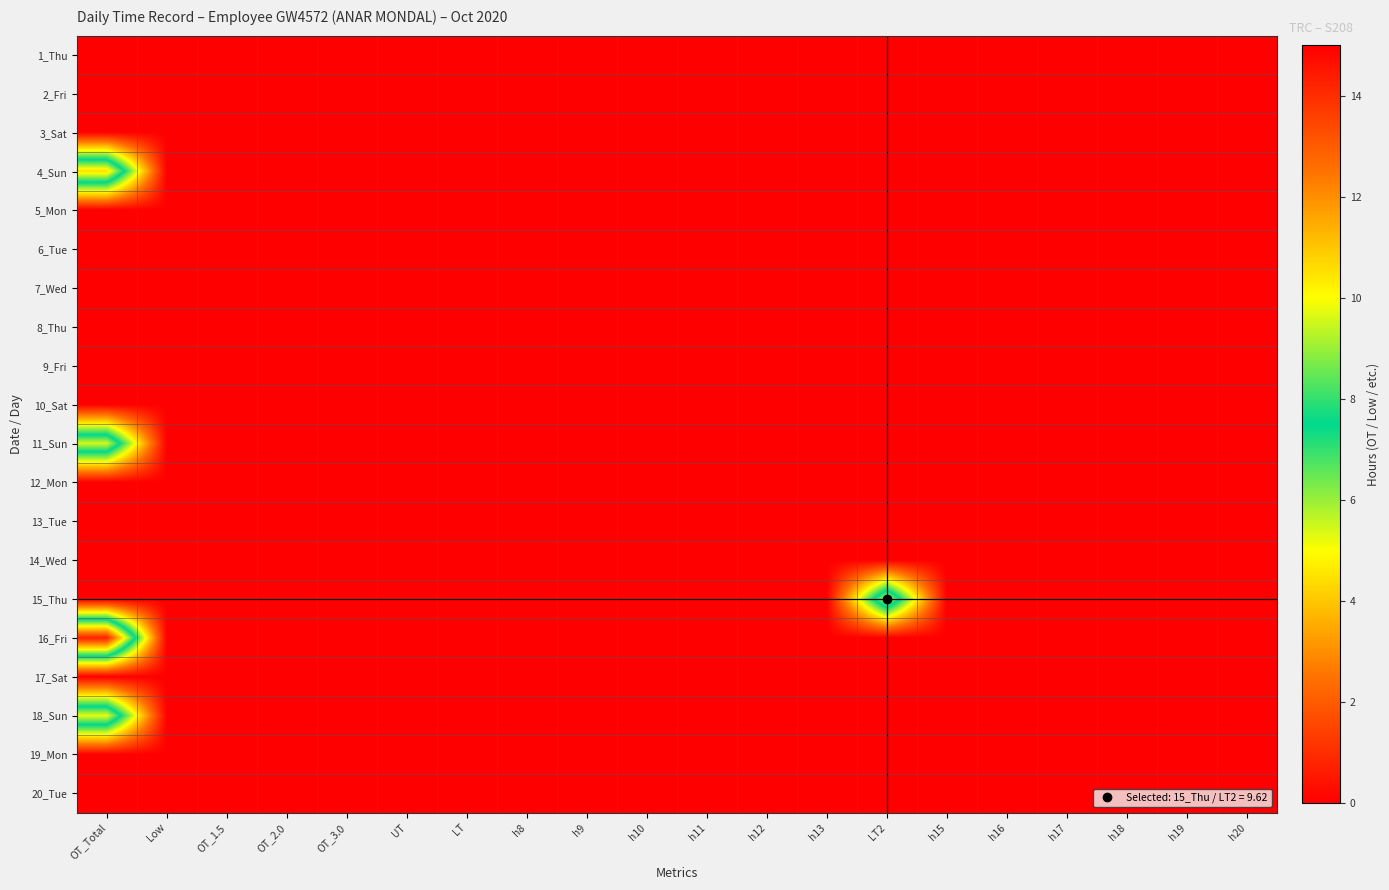

List the series in order of their peak value, lowest first.

1_Thu, 2_Fri, 3_Sat, 5_Mon, 6_Tue, 7_Wed, 8_Thu, 9_Fri, 10_Sat, 12_Mon, 13_Tue, 14_Wed, 17_Sat, 19_Mon, 20_Tue, 11_Sun, 15_Thu, 18_Sun, 4_Sun, 16_Fri